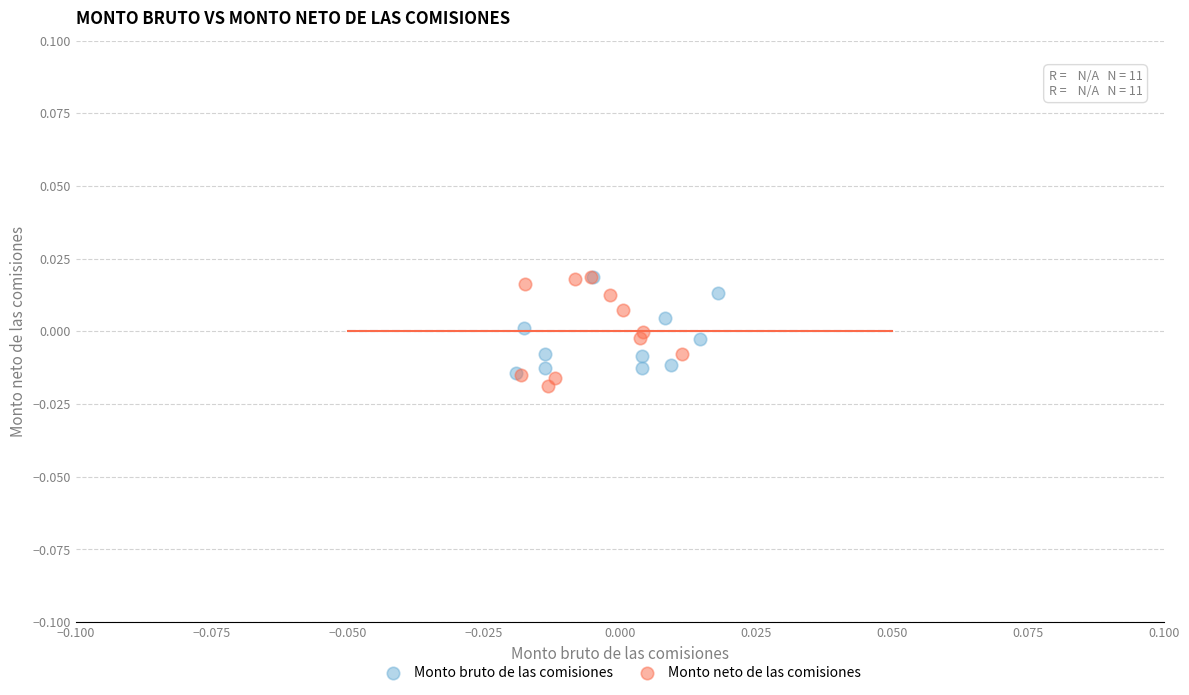

What are all the series names shown in the legend?

Monto bruto de las comisiones, Monto neto de las comisiones